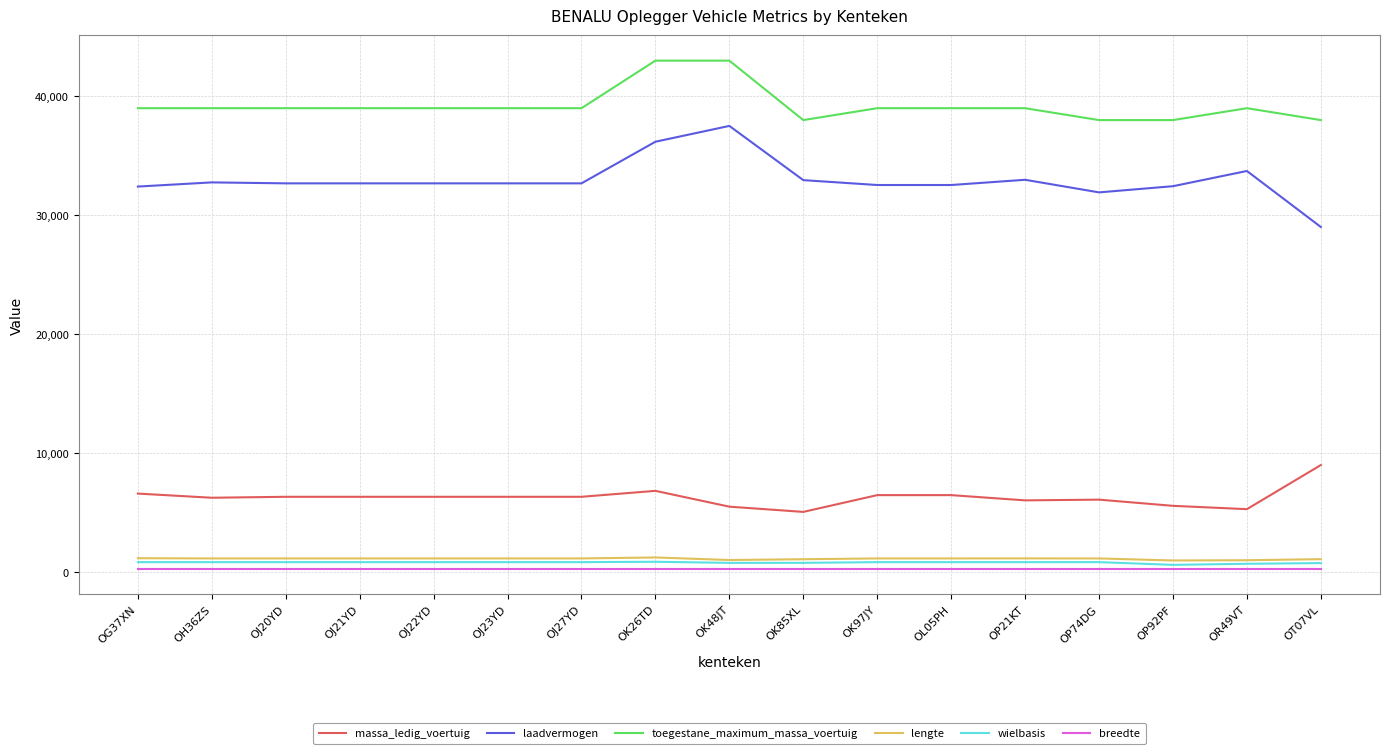

What is the highest value of the lengte series?

1218